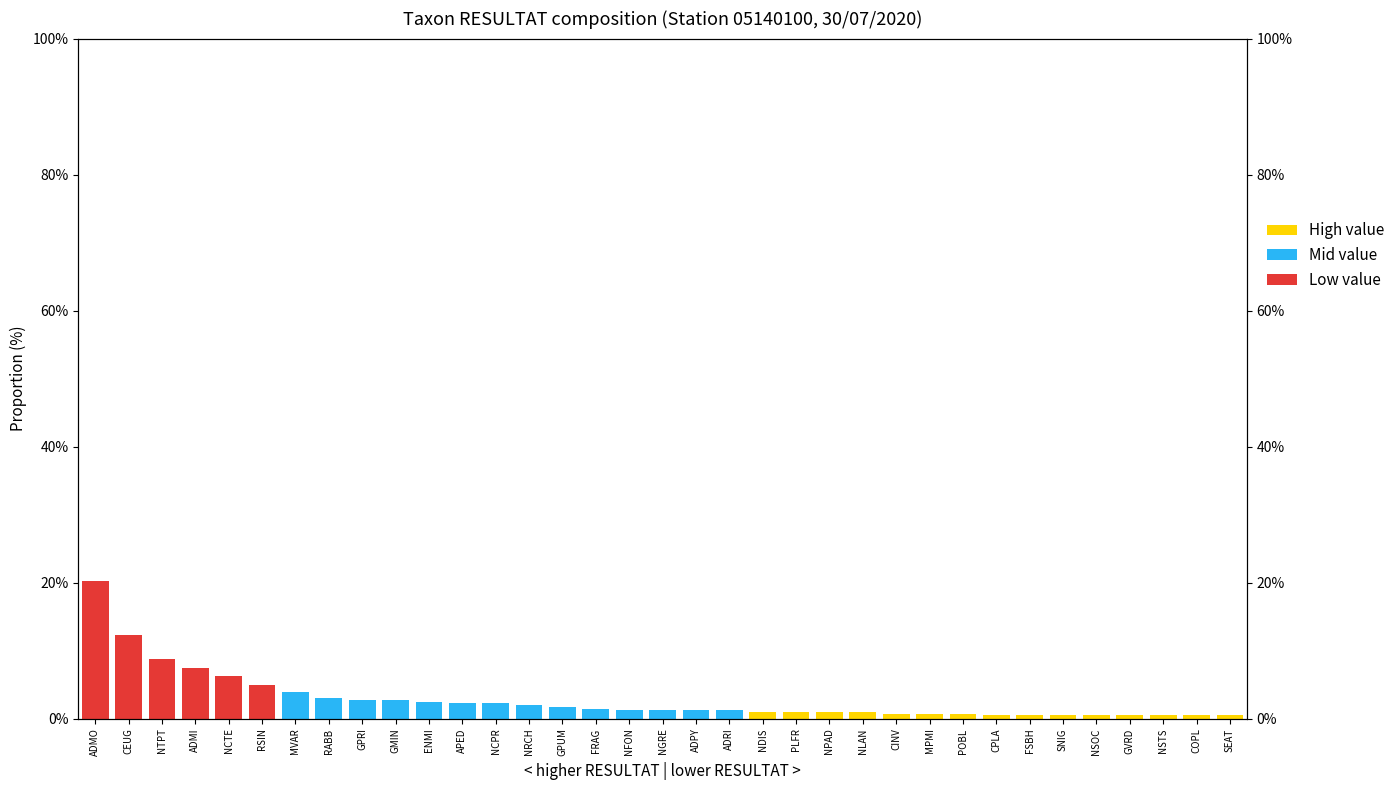

At which category is the sum across all series the highest?

ADMO